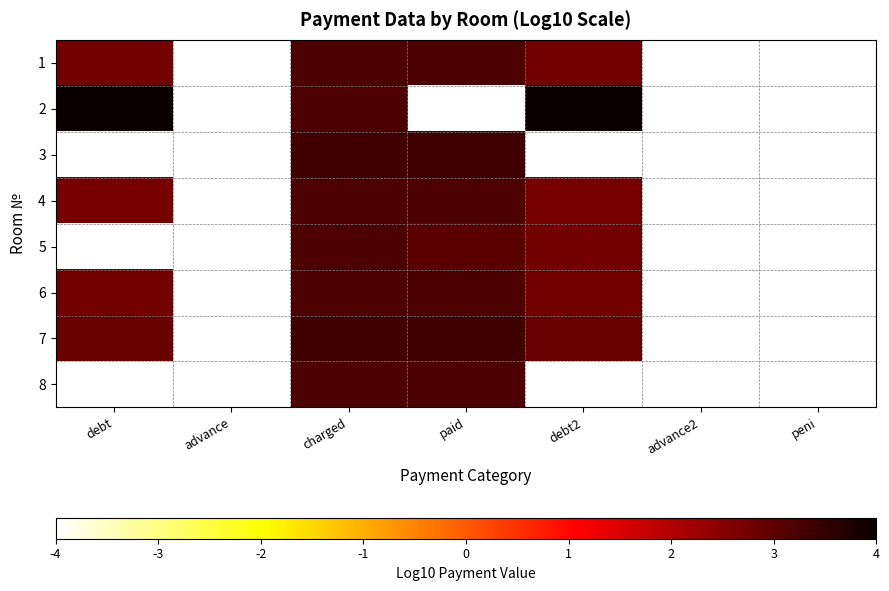

Reading left to right, transcribe all the data shown in this chart.

1: debt=2.7	advance=-4.0	charged=3.2	paid=3.2	debt2=2.7	advance2=-4.0	peni=-4.0
2: debt=4.5	advance=-4.0	charged=3.2	paid=-4.0	debt2=4.5	advance2=-4.0	peni=-4.0
3: debt=-4.0	advance=-4.0	charged=3.3	paid=3.3	debt2=-4.0	advance2=-4.0	peni=-4.0
4: debt=2.7	advance=-4.0	charged=3.2	paid=3.2	debt2=2.7	advance2=-4.0	peni=-4.0
5: debt=-4.0	advance=-4.0	charged=3.2	paid=3.0	debt2=2.7	advance2=-4.0	peni=-4.0
6: debt=2.7	advance=-4.0	charged=3.2	paid=3.2	debt2=2.7	advance2=-4.0	peni=-4.0
7: debt=2.8	advance=-4.0	charged=3.3	paid=3.3	debt2=2.8	advance2=-4.0	peni=-4.0
8: debt=-4.0	advance=-4.0	charged=3.2	paid=3.2	debt2=-4.0	advance2=-4.0	peni=-4.0